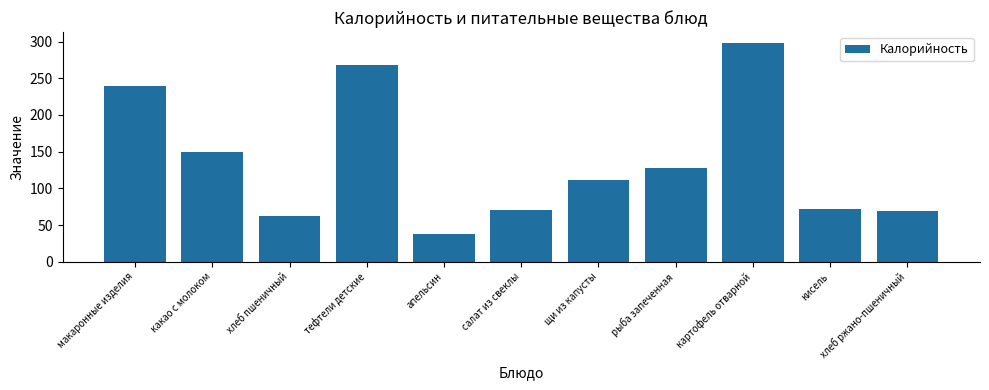

What is the approximate value at апельсин?

37.8